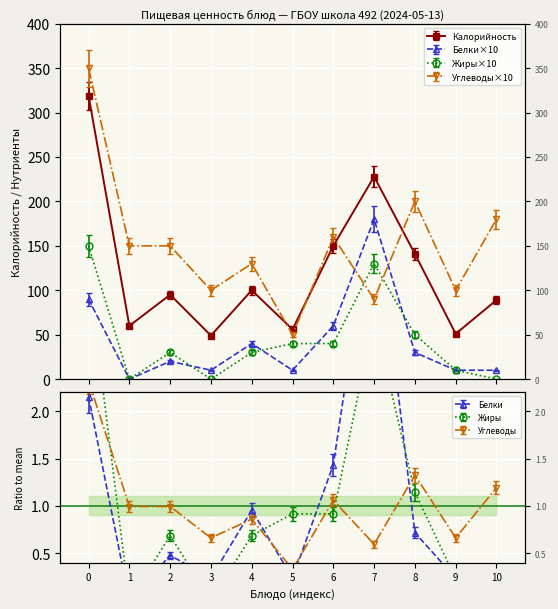

The value of Калорийность at 1 is 100.3. True or false?

False